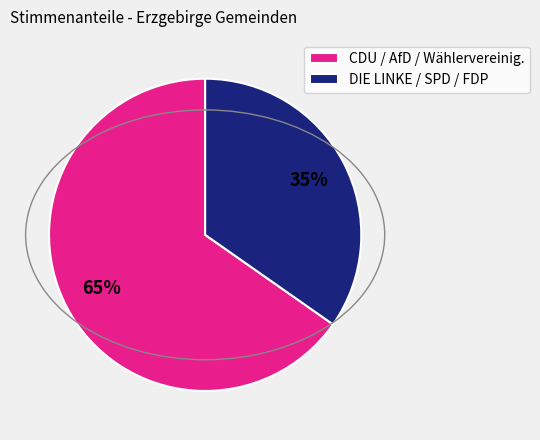

Does any single category account for the majority?

Yes